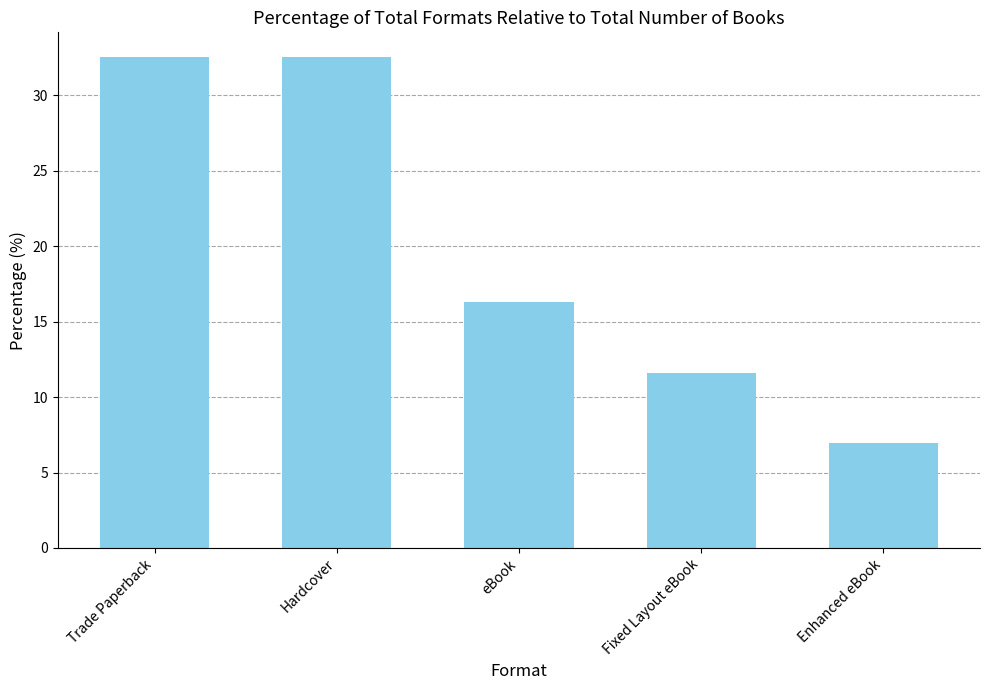

What is the change in value from Trade Paperback to Enhanced eBook?

-25.6